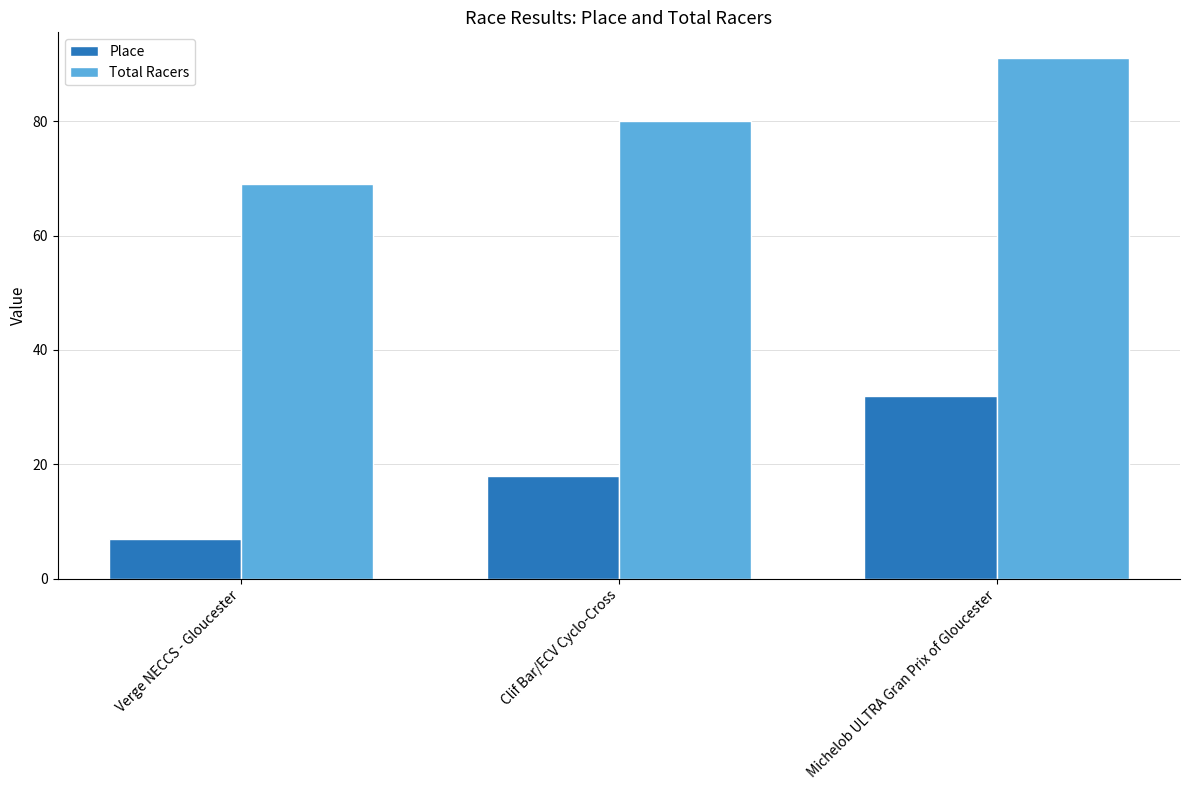

What is the label of the 3rd bar from the right?

Verge NECCS - Gloucester